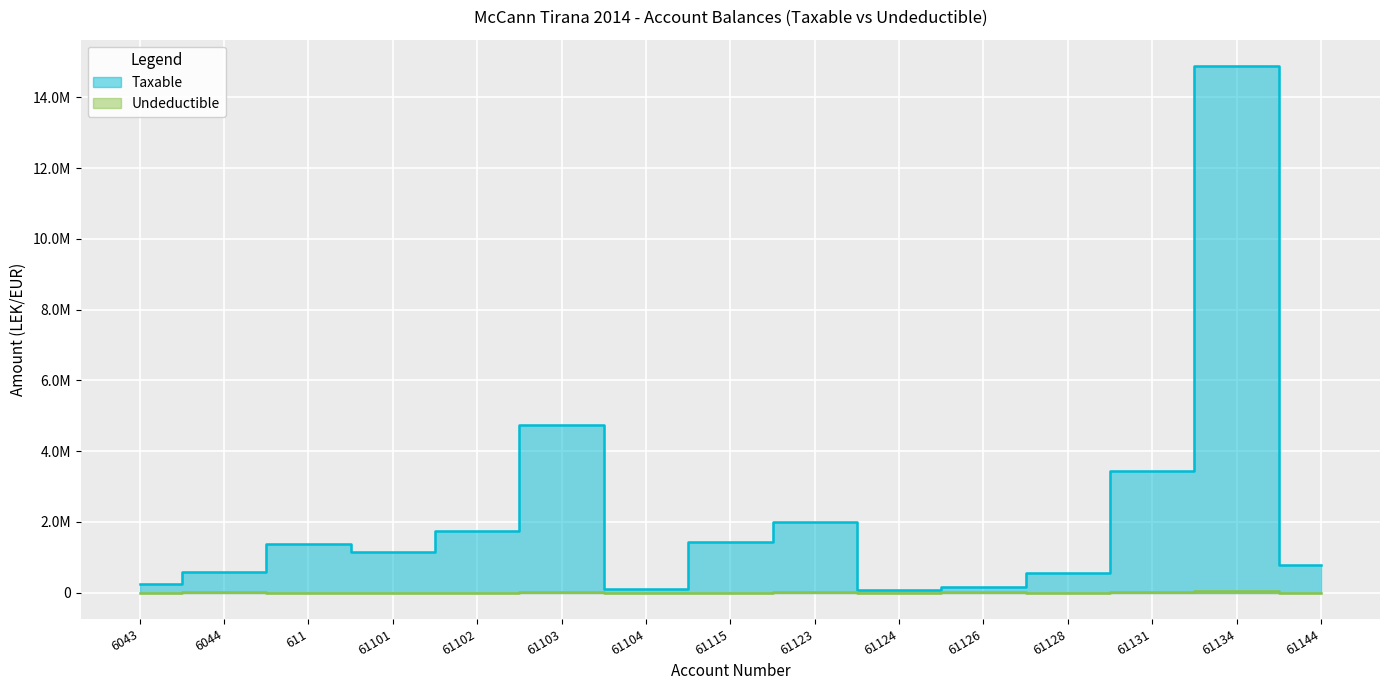

True or false: Undeductible and Taxable cross at least once.

False